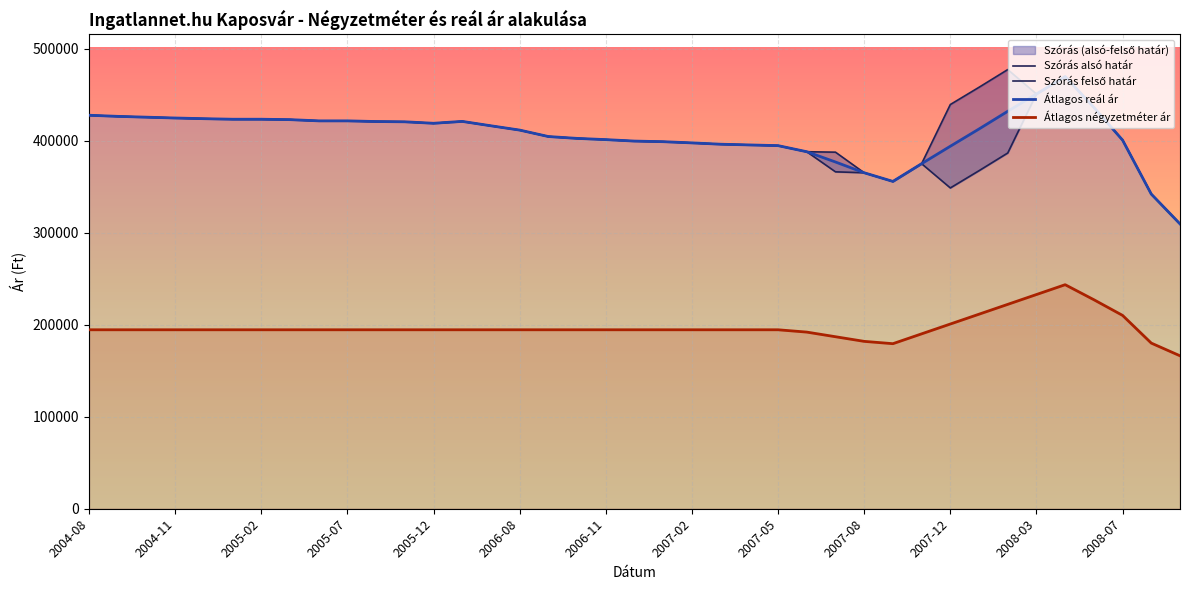

Which series has the widest spread of values?

Szórás felső határ